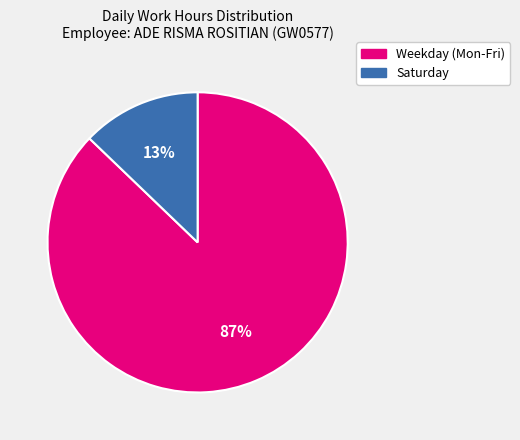

Does any single category account for the majority?

Yes